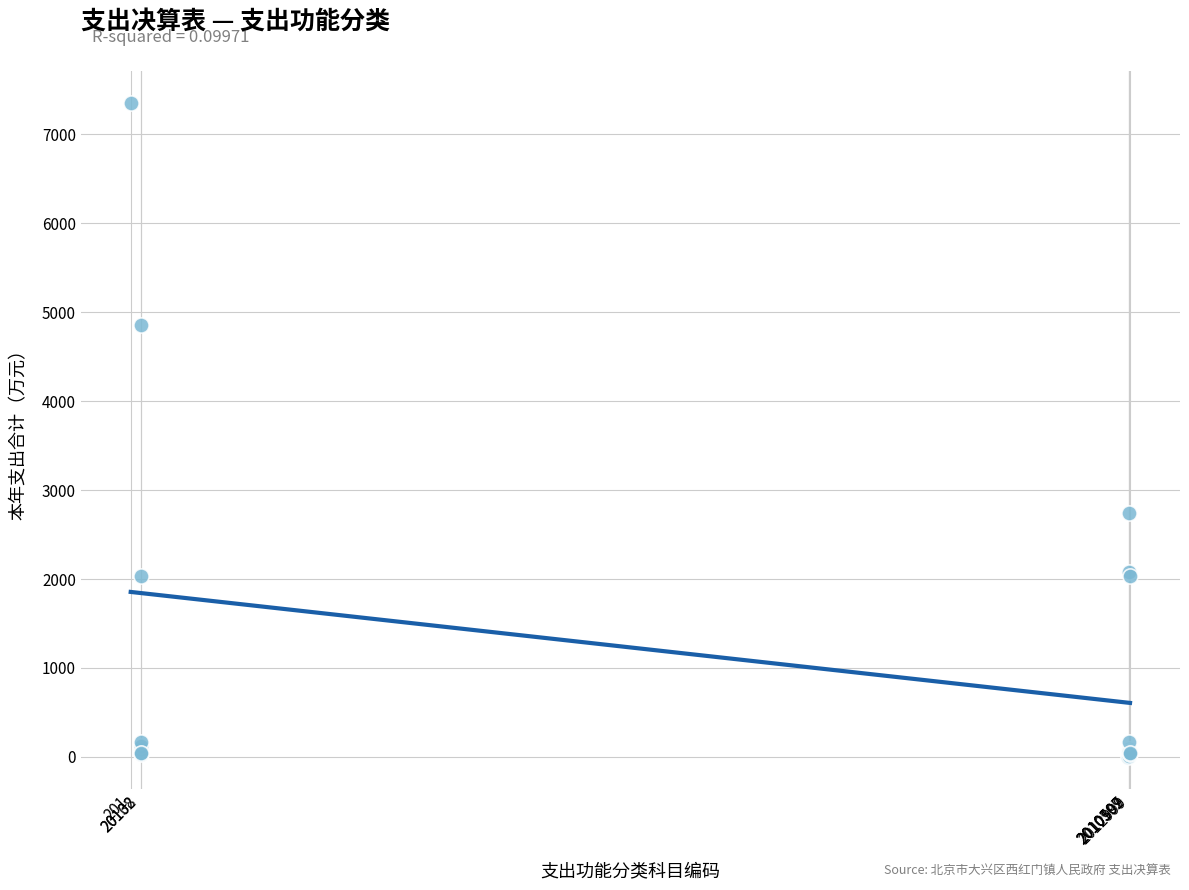

What Y value in the scatter plot is closest to 3676?

2746.5